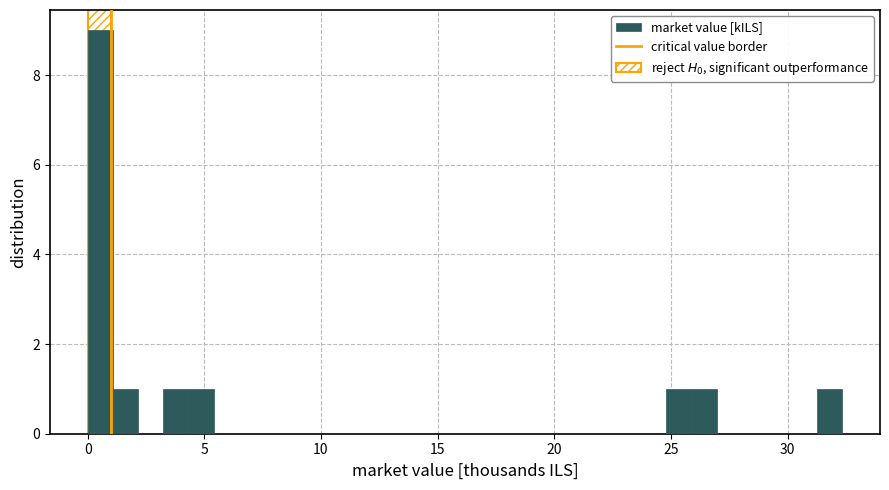

Around what value on the x-axis is the tallest bar? Give the approximate position of its centre, as read against the axis.

0.5